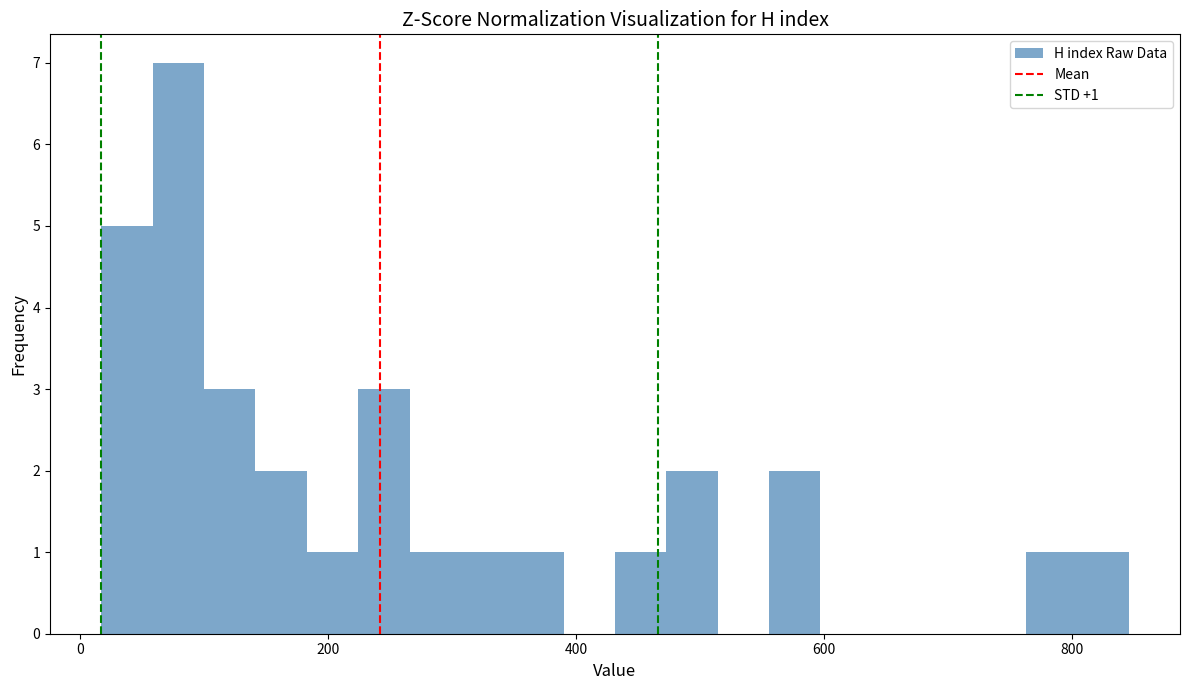

Read against the x-axis, roughly where is the centre of the tallest bar?

80